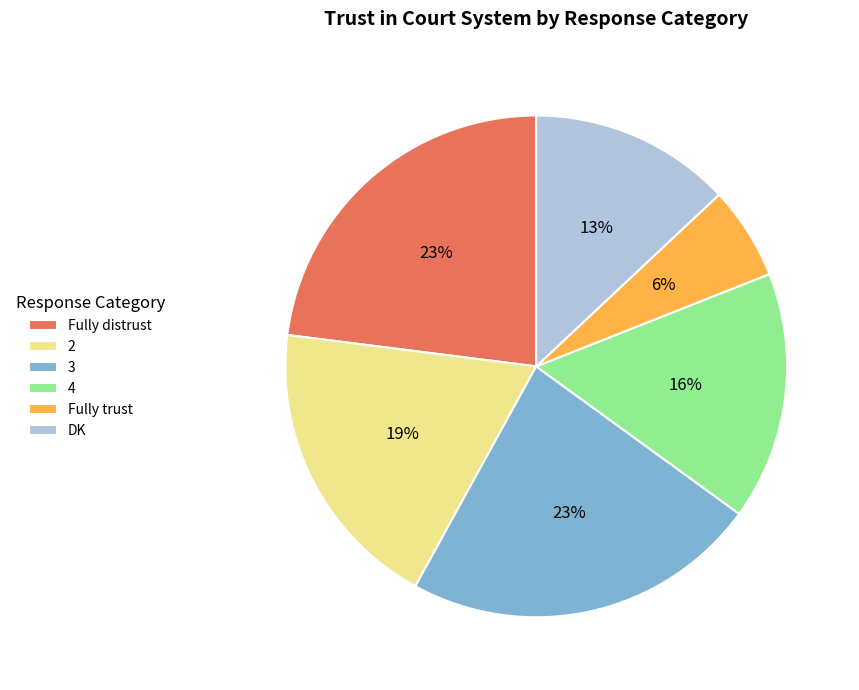

Which has a higher value, DK or 3?

3